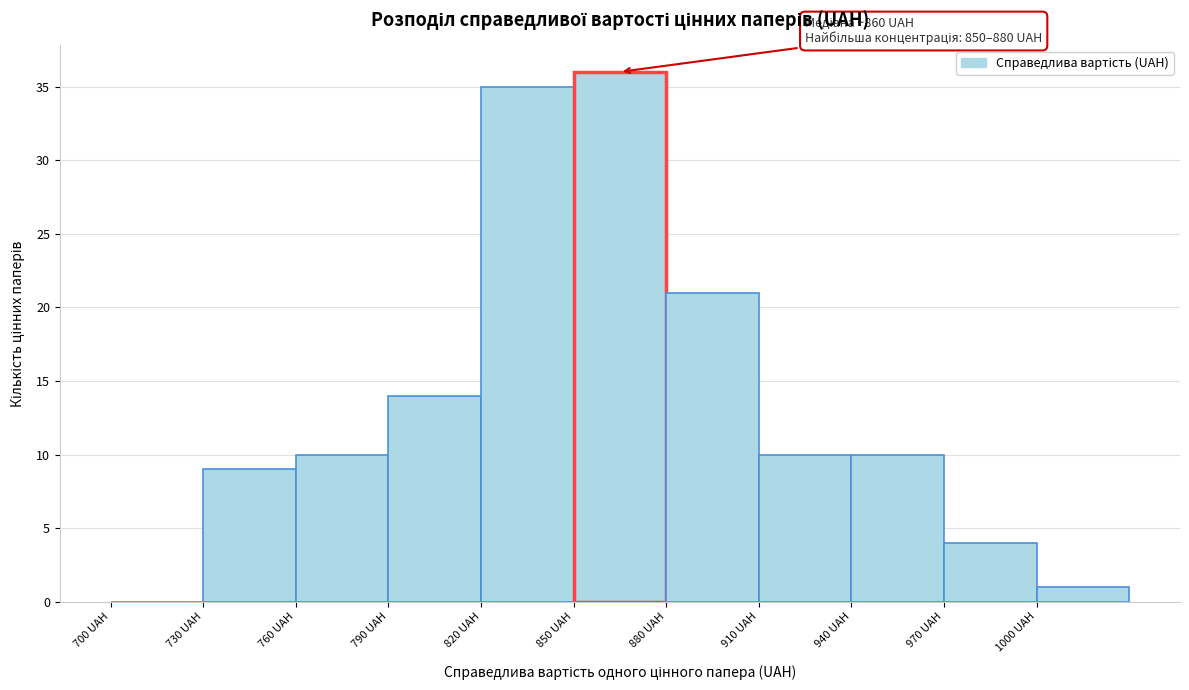

Over which range of the x-axis is the bar tallest?

850 to 880